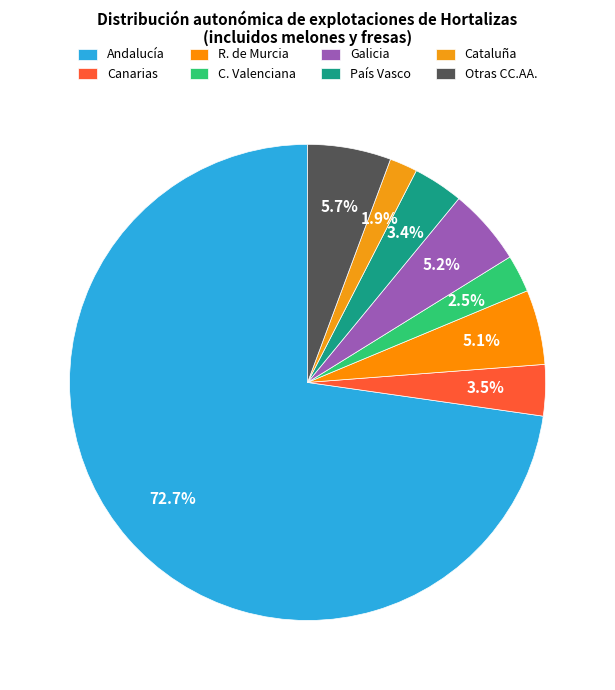

What percentage is NOT represented by Galicia?

94.8%